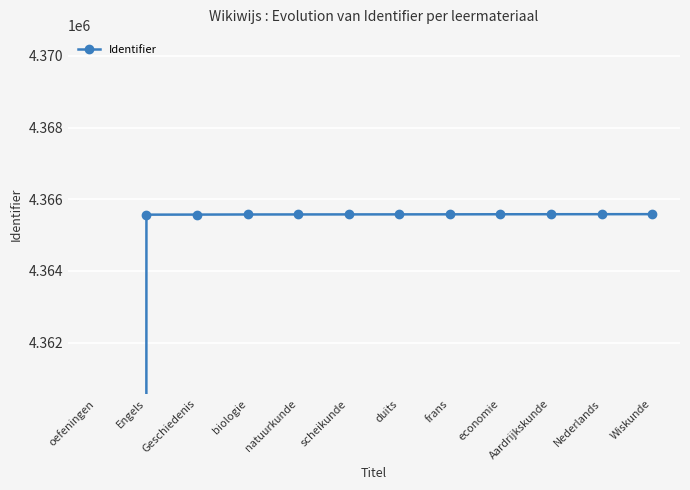

Rank the categories by value from highest to lowest.

Wiskunde, Nederlands, Aardrijkskunde, economie, frans, duits, scheikunde, natuurkunde, biologie, Geschiedenis, Engels, oefeningen